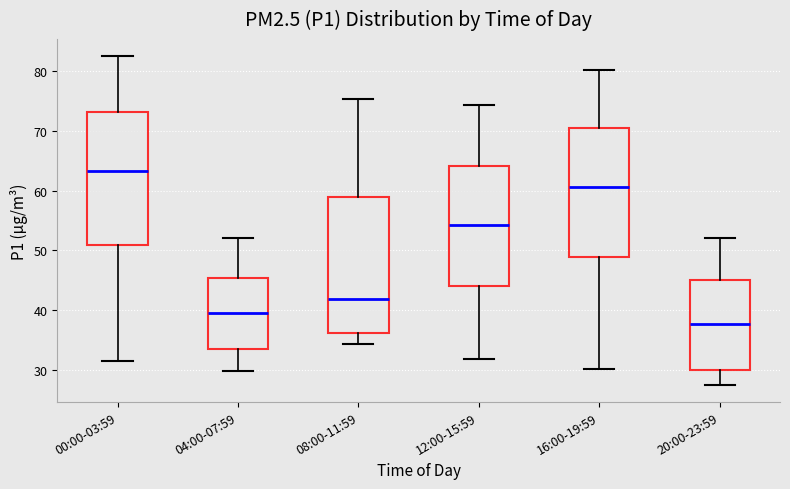

Where is the lower edge of the box for 12:00-15:59 on the y-axis? The values are not printed on the chart, so give them approximately, as read against the axis.

44